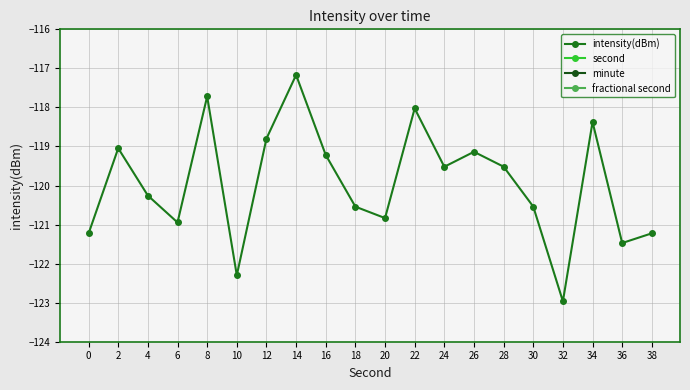

Which label corresponds to the largest value in the chart?

38